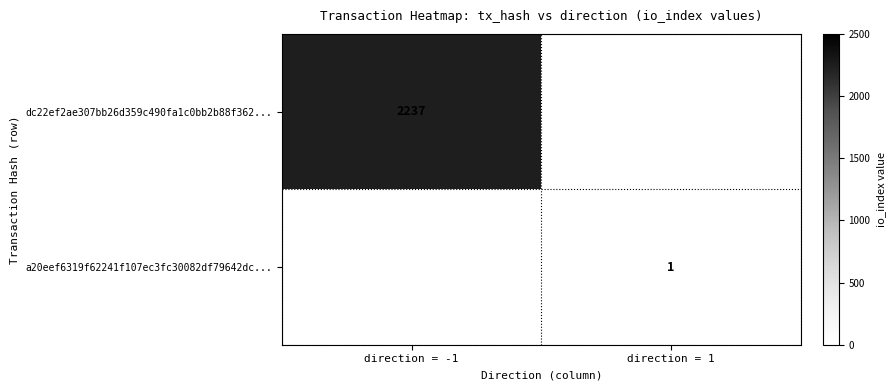

The a20eef6319f62241f107ec3fc30082df79642dc... series shows 1 at direction = 1. True or false?

True